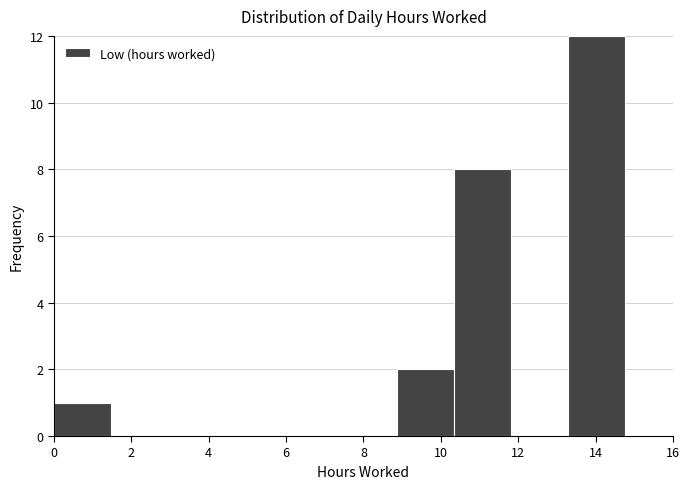

Reading left to right, transcribe this chart: for each bar, give the range it covers on the x-axis and its height. Neither the bar edges nor the heights are printed on the chart, so give them approximately, as read against the axes.

0.0 to 1.4: 1
1.4 to 3.0: 0
3.0 to 4.4: 0
4.4 to 6.0: 0
6.0 to 7.4: 0
7.4 to 8.8: 0
8.8 to 10.4: 2
10.4 to 11.8: 8
11.8 to 13.2: 0
13.2 to 14.8: 12